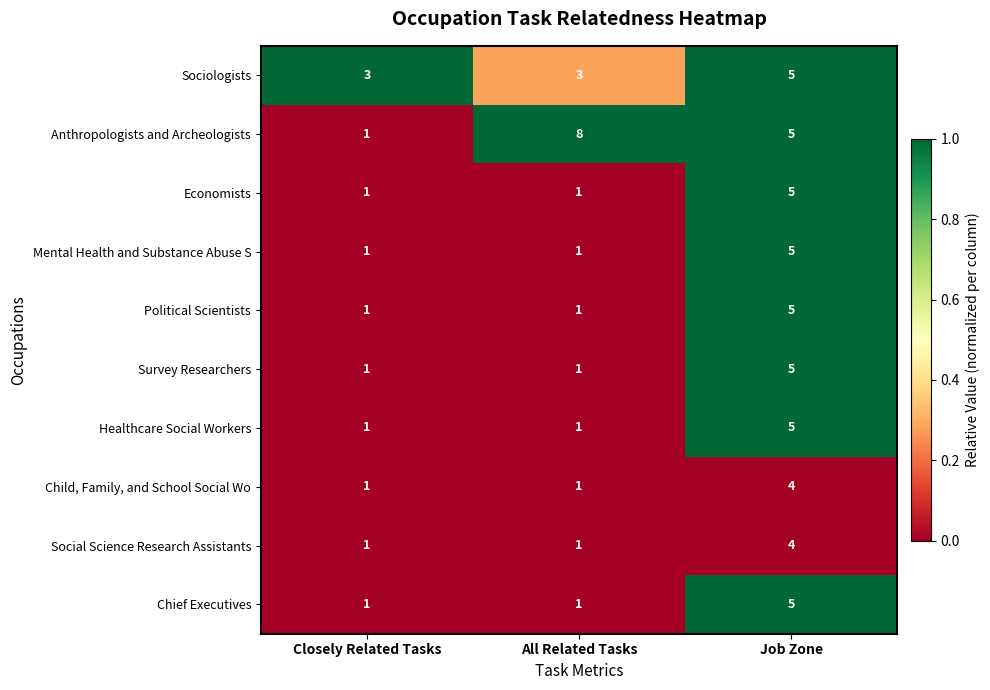

What is the difference between the Mental Health and Substance Abuse S values at All Related Tasks and Job Zone?

4